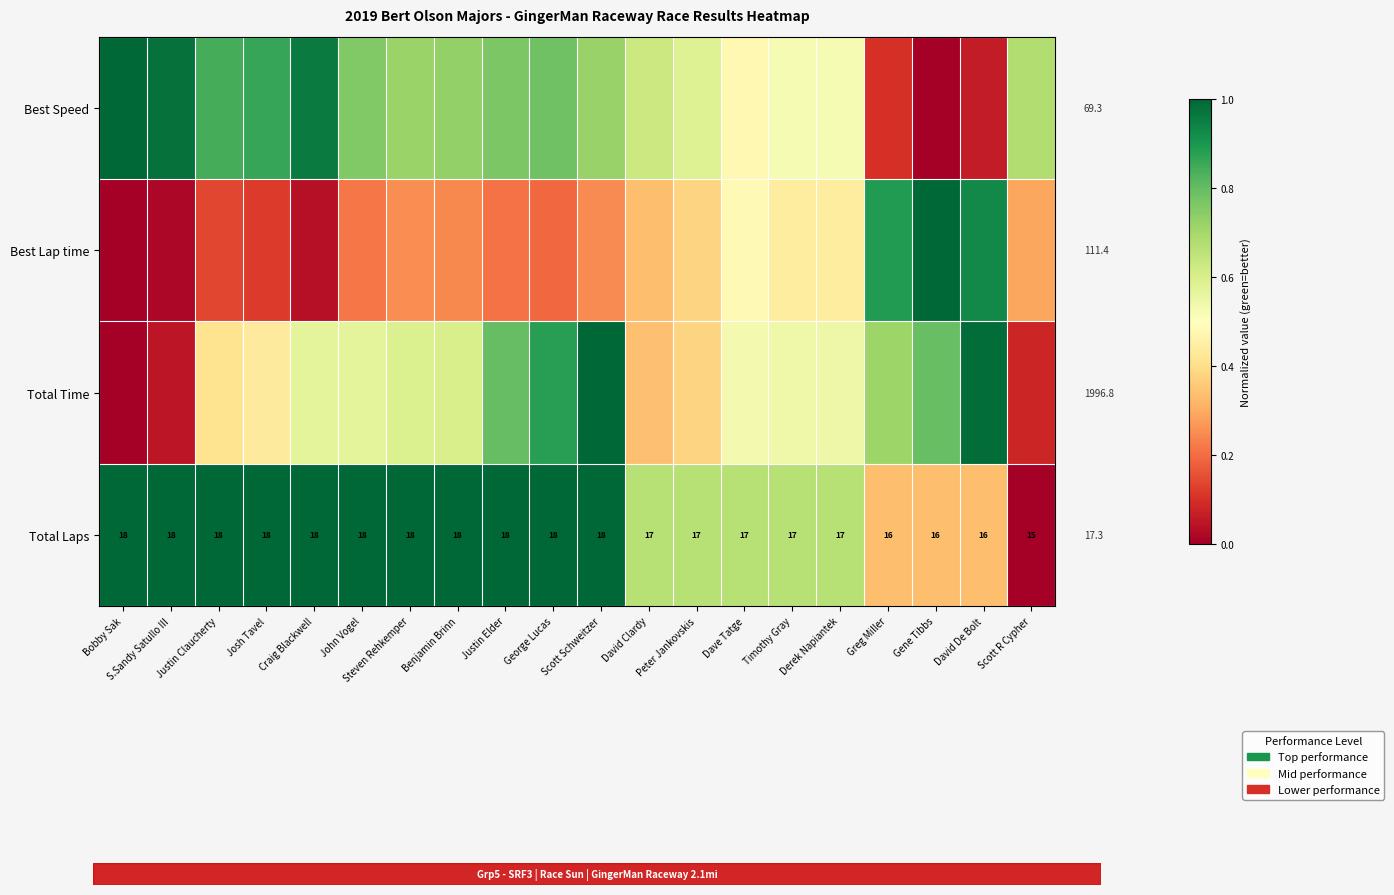

Is the value of Total Laps at David Clardy greater than the value of Best Lap time at David Clardy?

Yes